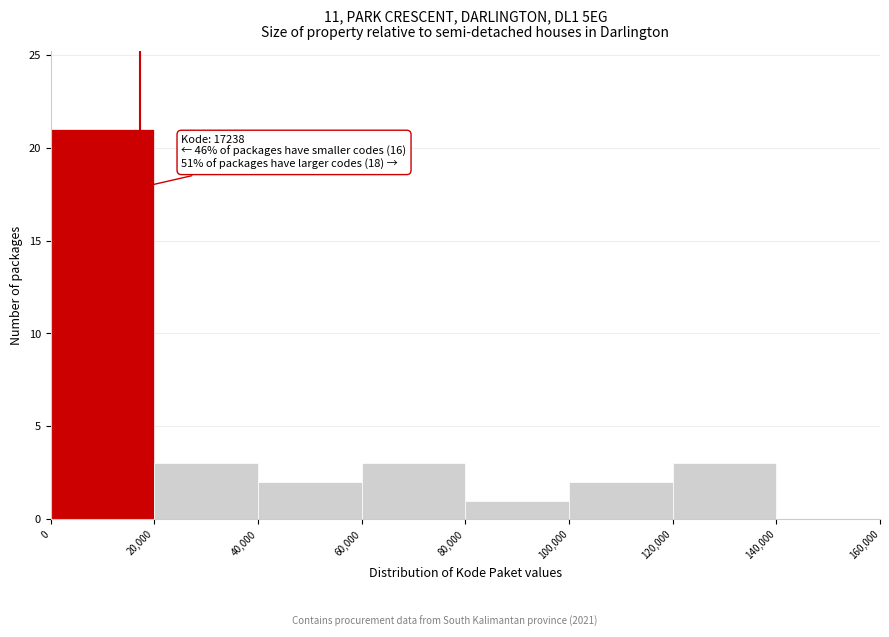

Over which range of the x-axis is the bar tallest?

0 to 20,000